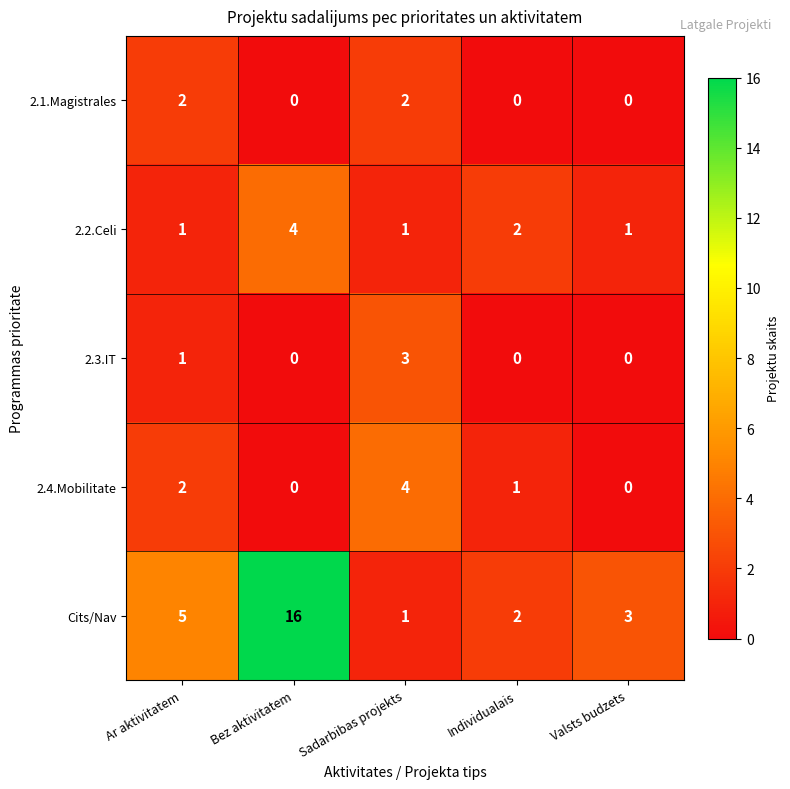

How many distinct data groups are displayed?

5